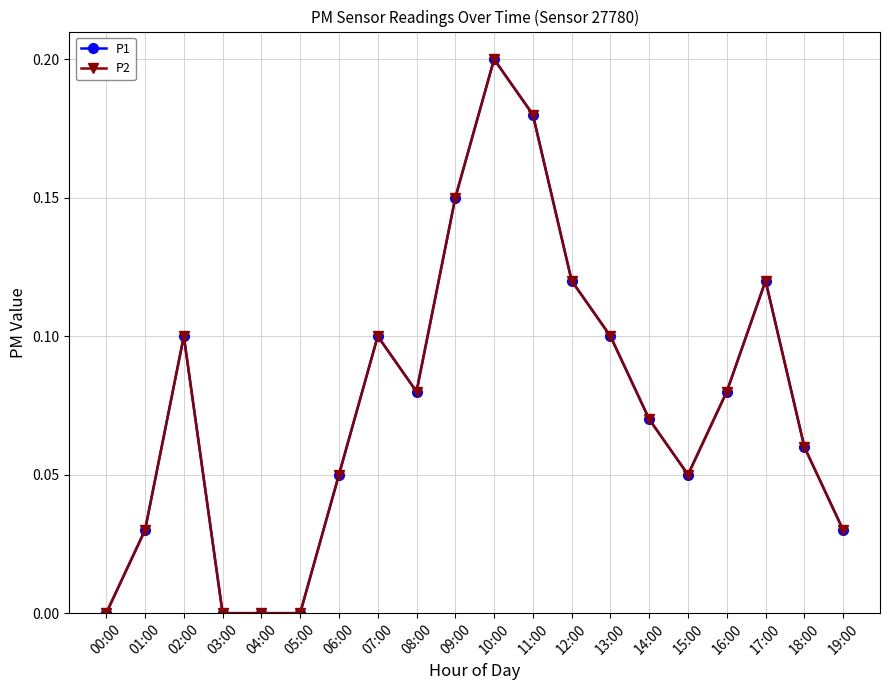

Which series has the largest total across all categories?

P1